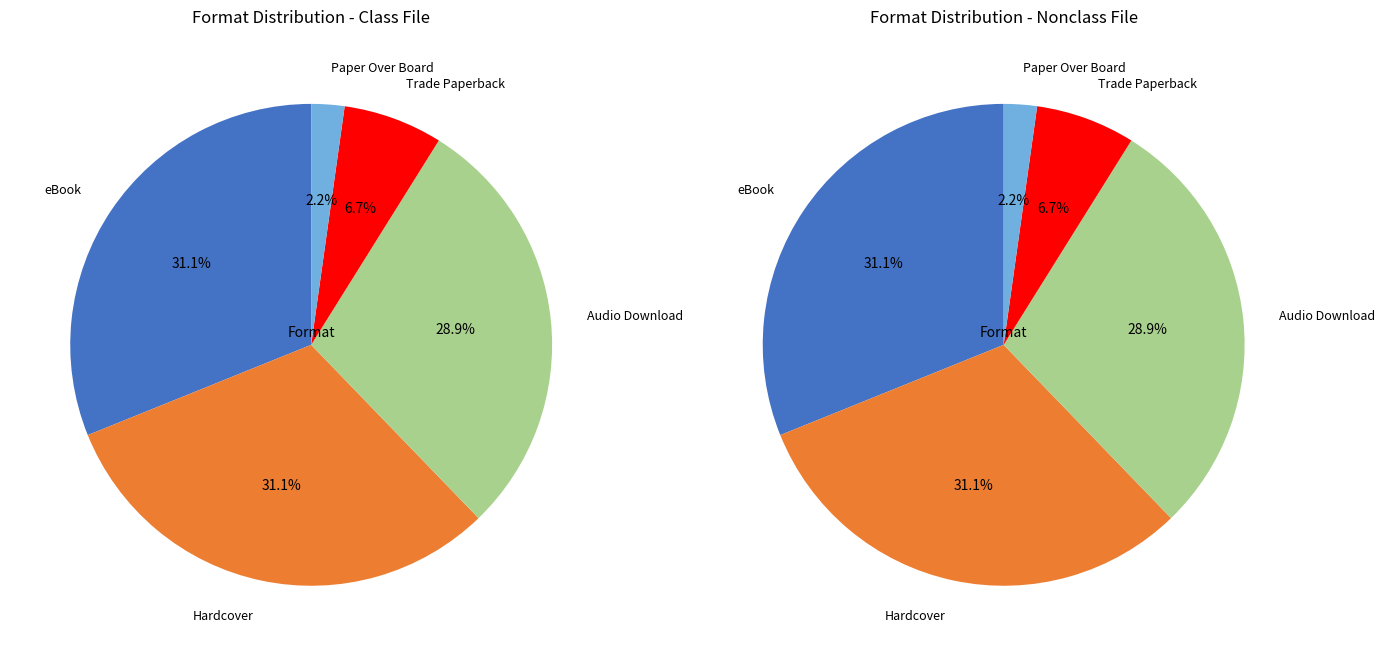

To the nearest percent, what is the combined percentage of eBook and Trade Paperback?

38%